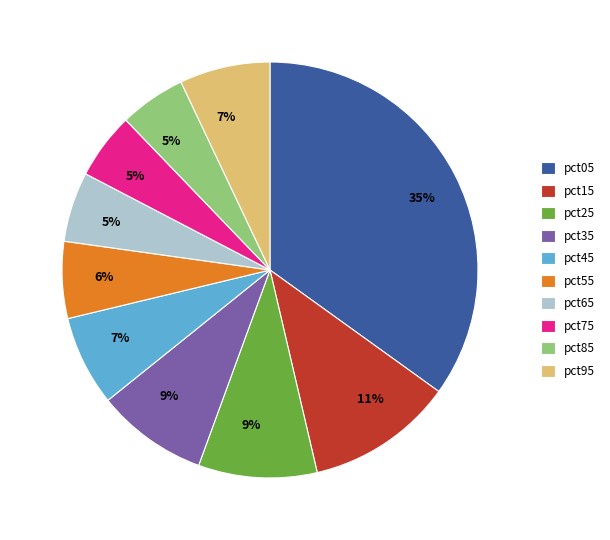

Does any single category account for the majority?

No